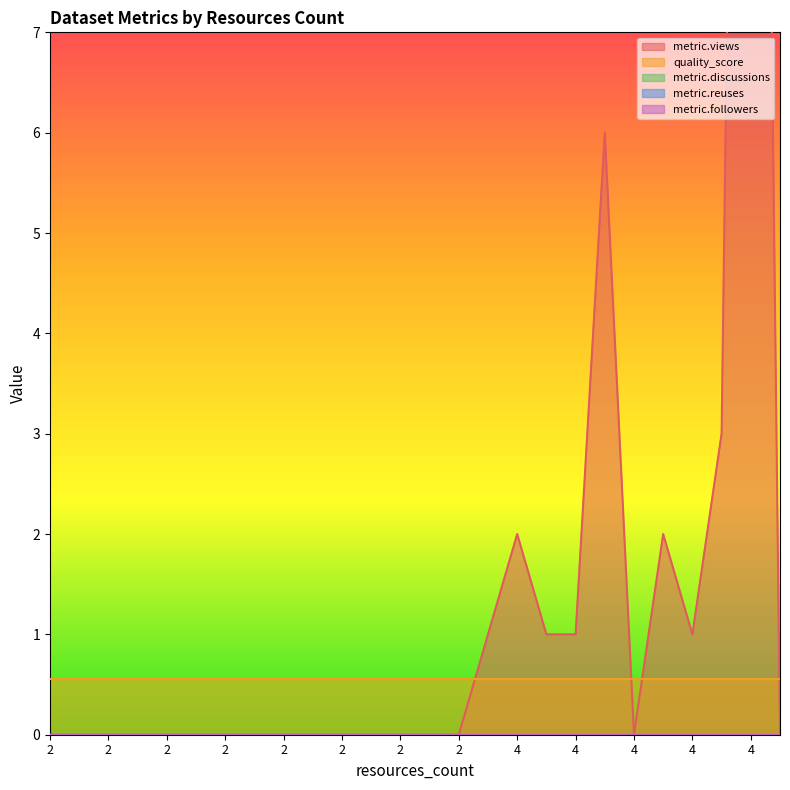

Is the value of metric.views at 6 greater than the value of metric.discussions at 21?

No